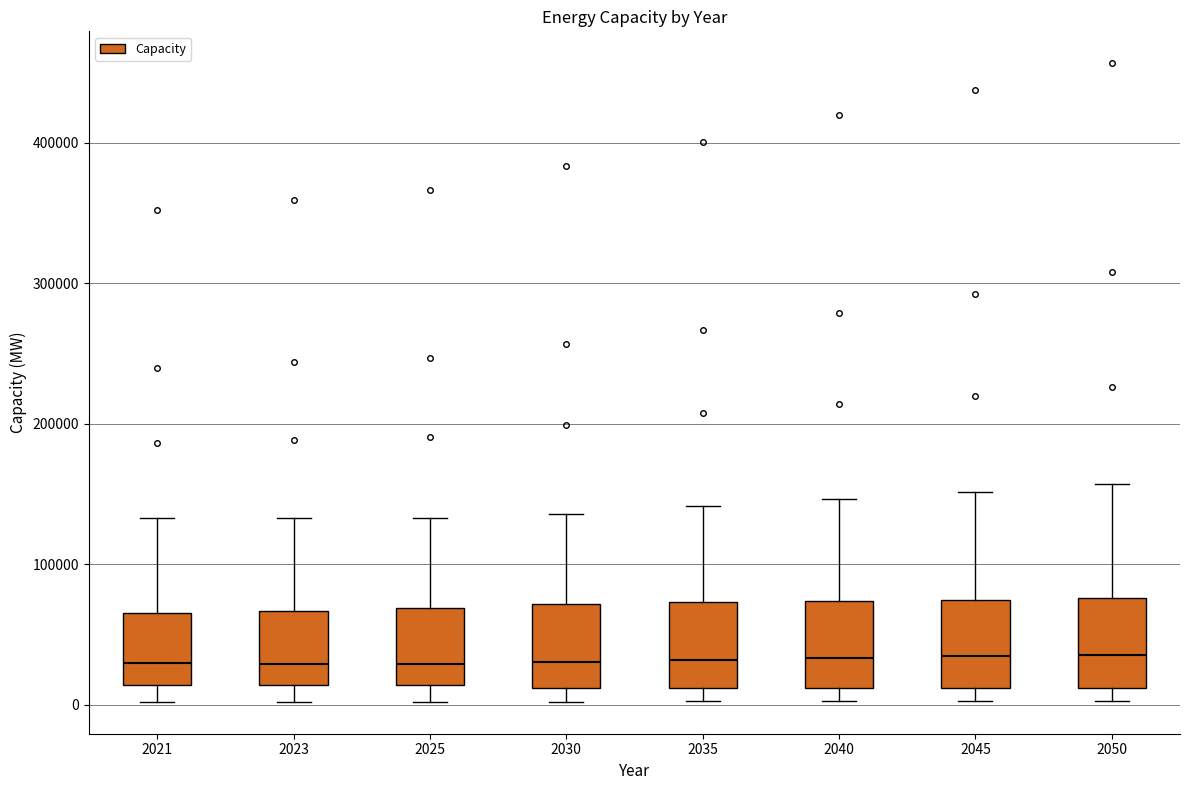

Reading left to right, read every box against the y-axis: the position of its median line, the range the box covers, and the ends of its whiskers. The values are not printed on the chart, so give them approximately, as read against the axis.

2021: median 30000, box 10000 to 70000, whiskers 0 to 130000
2023: median 30000, box 10000 to 70000, whiskers 0 to 130000
2025: median 30000, box 10000 to 70000, whiskers 0 to 130000
2030: median 30000, box 10000 to 70000, whiskers 0 to 140000
2035: median 30000, box 10000 to 70000, whiskers 0 to 140000
2040: median 30000, box 10000 to 70000, whiskers 0 to 150000
2045: median 30000, box 10000 to 70000, whiskers 0 to 150000
2050: median 40000, box 10000 to 80000, whiskers 0 to 160000